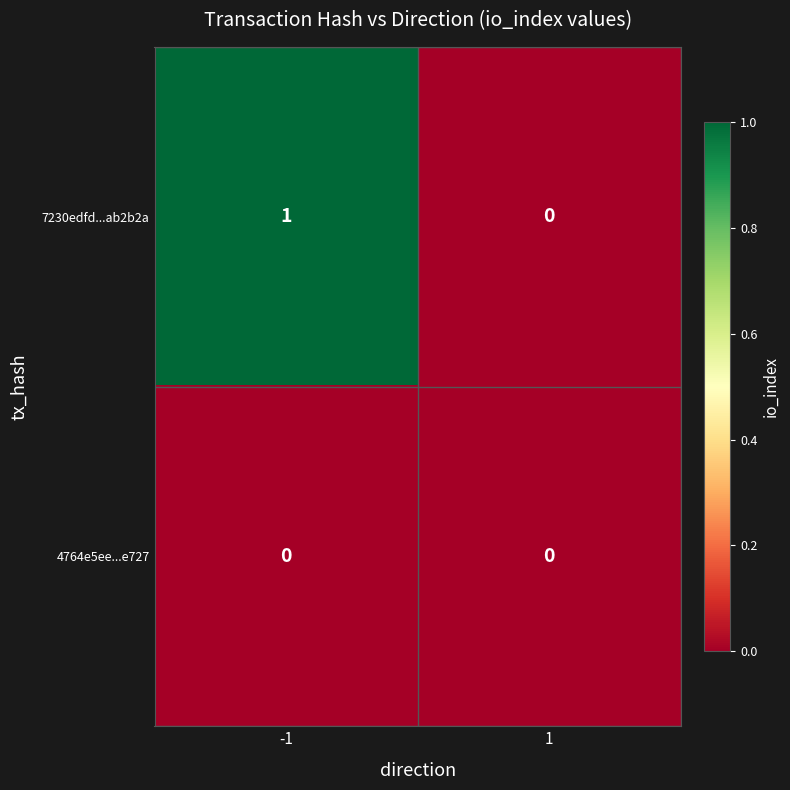

At -1, list the series in order from largest to smallest.

7230edfd...ab2b2a, 4764e5ee...e727